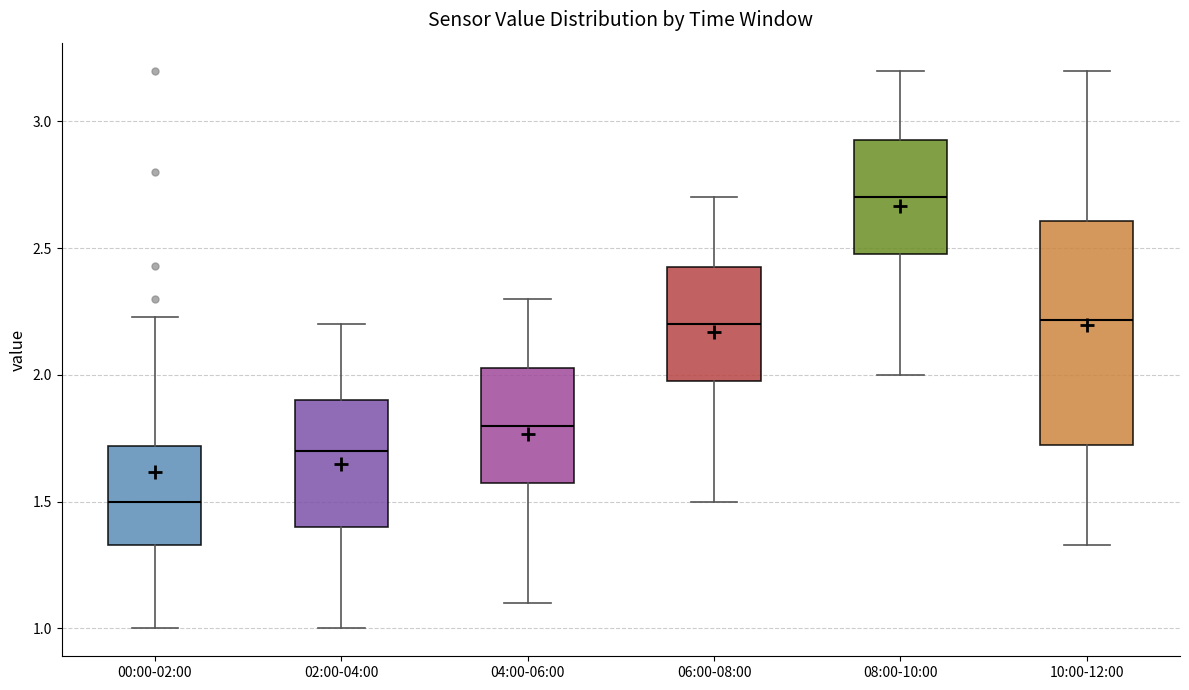

Reading left to right, transcribe this box plot: for each box, give where its median line is, the range the box spans, and where its two whiskers end, as read against the y-axis. The values are not printed on the chart, so give them approximately, as read against the axis.

00:00-02:00: median 1.50, box 1.35 to 1.70, whiskers 1.00 to 2.25
02:00-04:00: median 1.70, box 1.40 to 1.90, whiskers 1.00 to 2.20
04:00-06:00: median 1.80, box 1.60 to 2.05, whiskers 1.10 to 2.30
06:00-08:00: median 2.20, box 2.00 to 2.45, whiskers 1.50 to 2.70
08:00-10:00: median 2.70, box 2.50 to 2.95, whiskers 2.00 to 3.20
10:00-12:00: median 2.20, box 1.70 to 2.60, whiskers 1.35 to 3.20